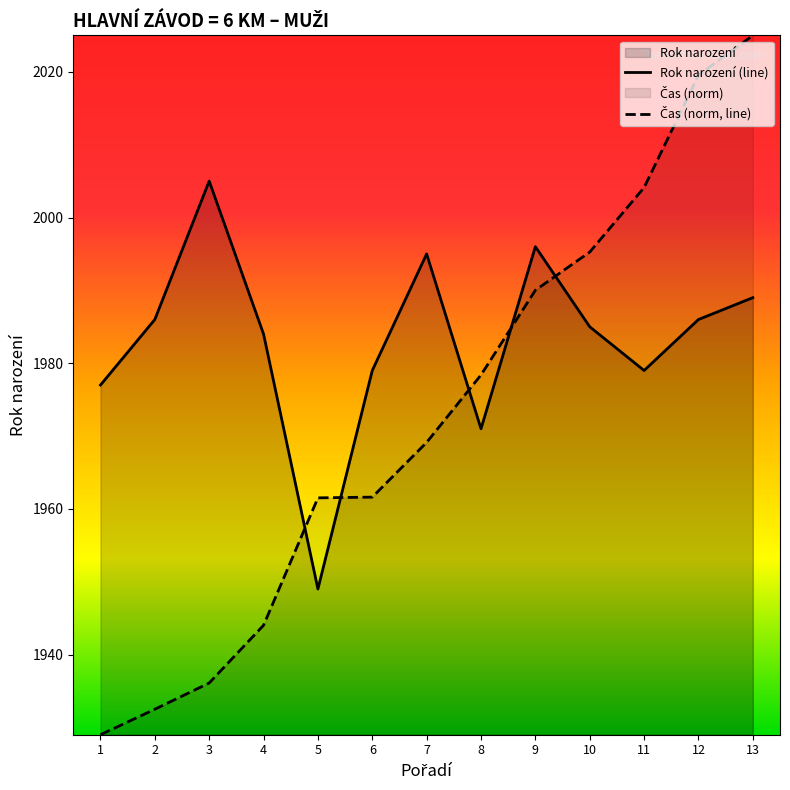

The Rok narození (line) series shows 3487.8 at 11. True or false?

False